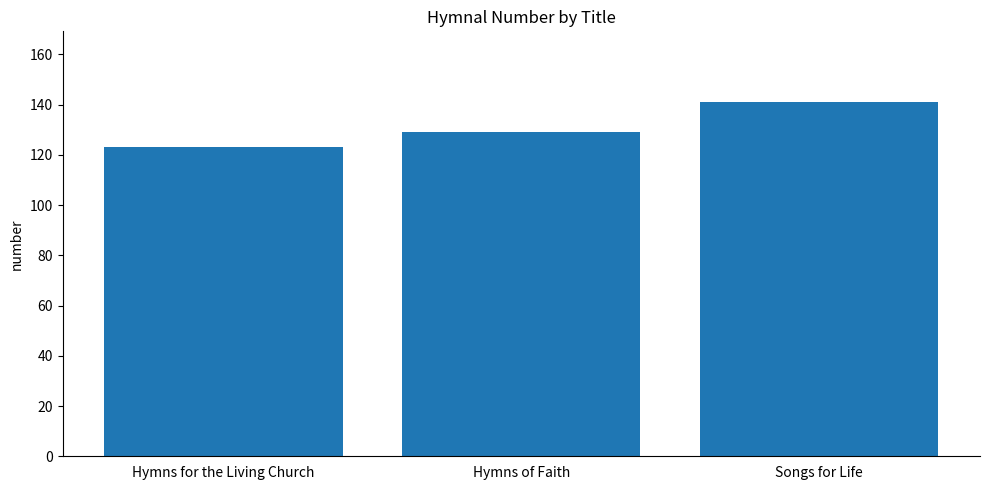

Rank the categories by value from highest to lowest.

Songs for Life, Hymns of Faith, Hymns for the Living Church